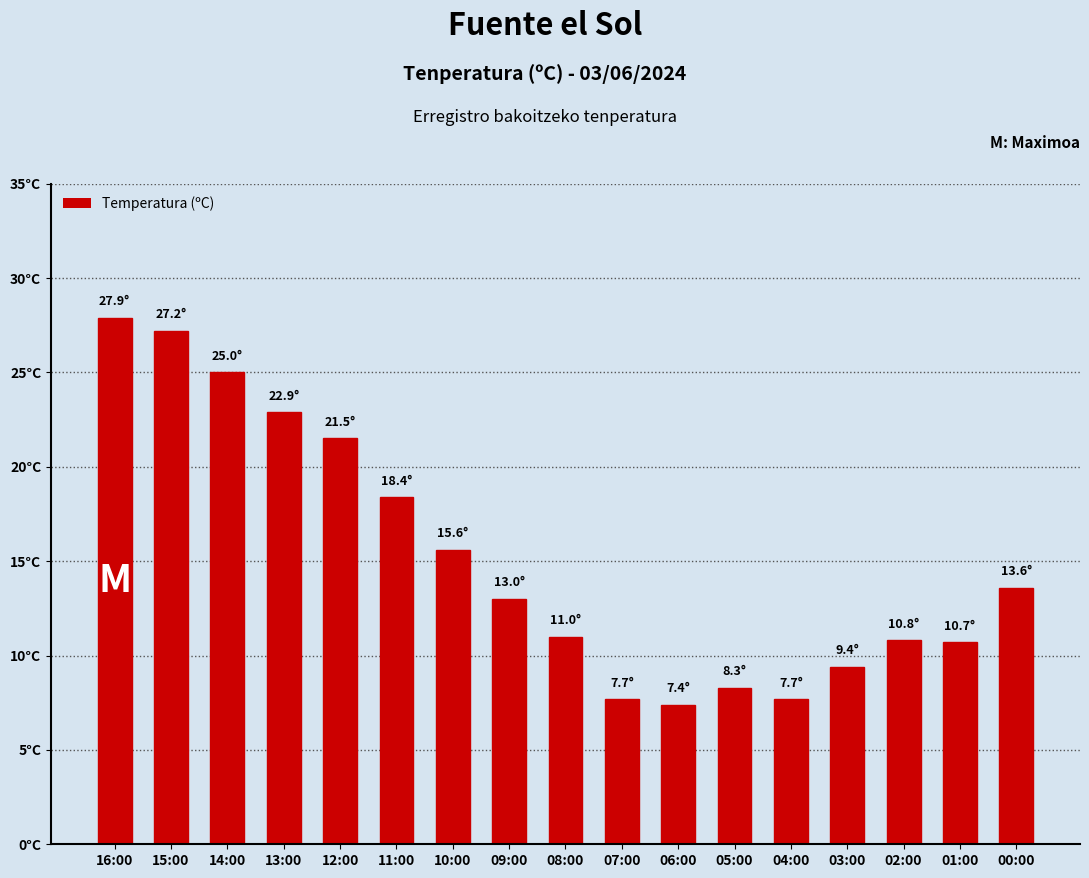

Are the bars horizontal?

No